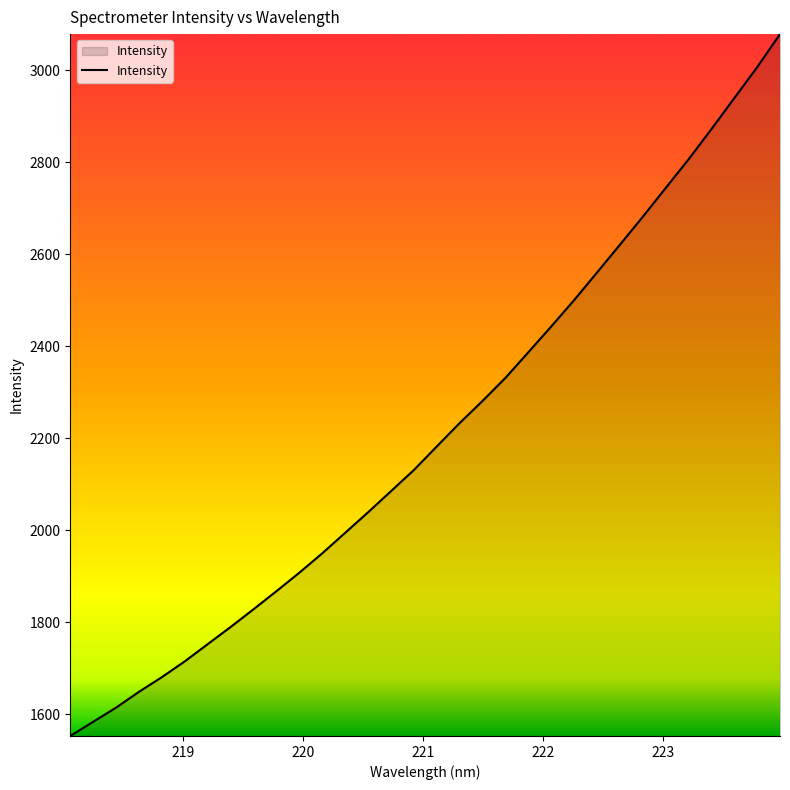

Reading left to right, extract all data points from this chart.

1553.2	1584.1	1614.9	1649.2	1681.2	1715.6	1752.9	1790.2	1828.7	1868.1	1908.2	1950.3	1994.9	2039.5	2085.4	2131.4	2182.6	2233.4	2281.6	2331.6	2387.3	2443.3	2500.6	2560.6	2620.9	2681.7	2744.2	2806.4	2872.2	2939.5	3006.7	3078.7